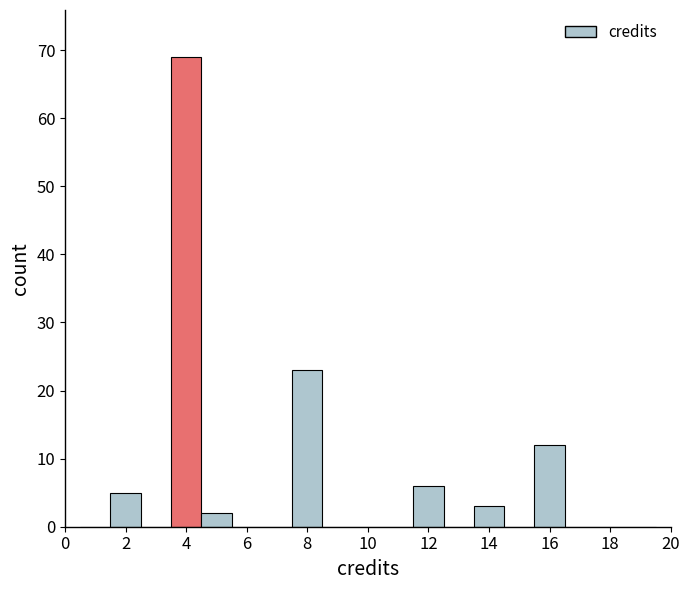

Reading left to right, list every bar in this chart as the range it spans on the x-axis followed by its height. Neither the bar edges nor the heights are printed on the chart, so give them approximately, as read against the axes.

0.5 to 1.5: 0
1.5 to 2.5: 5
2.5 to 3.5: 0
3.5 to 4.5: 69
4.5 to 5.5: 2
5.5 to 6.5: 0
6.5 to 7.5: 0
7.5 to 8.5: 23
8.5 to 9.5: 0
9.5 to 10.5: 0
10.5 to 11.5: 0
11.5 to 12.5: 6
12.5 to 13.5: 0
13.5 to 14.5: 3
14.5 to 15.5: 0
15.5 to 16.5: 12
16.5 to 17.5: 0
17.5 to 18.5: 0
18.5 to 19.5: 0